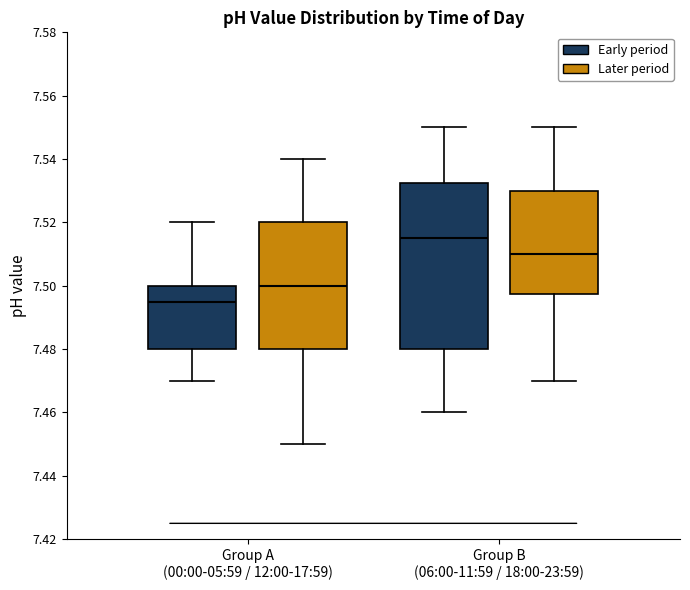

Which box has the highest median line?

Group B (06:00-11:59 / 18:00-23:59) (Early period)